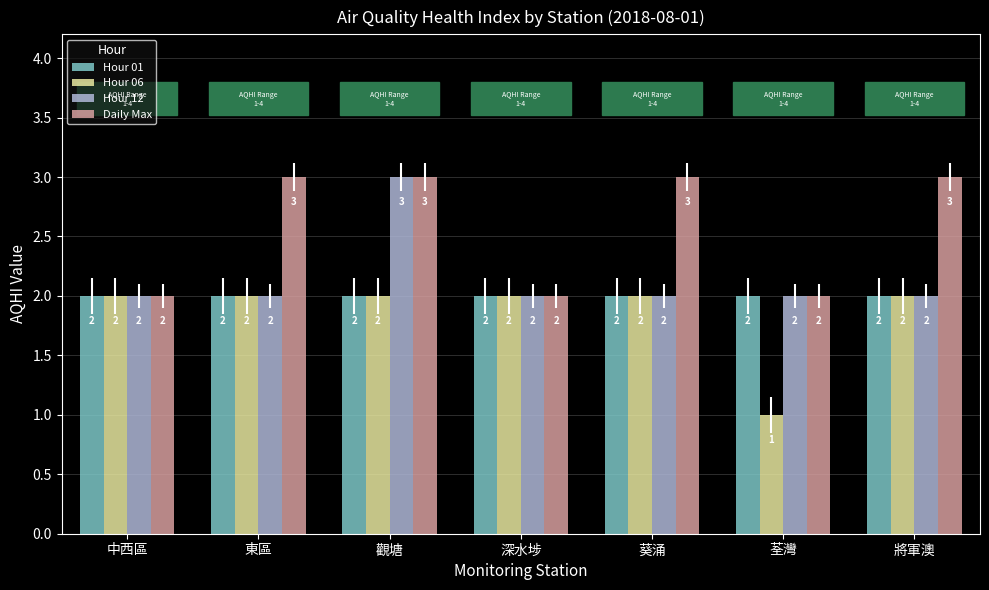

Count the number of data series in this chart.

4